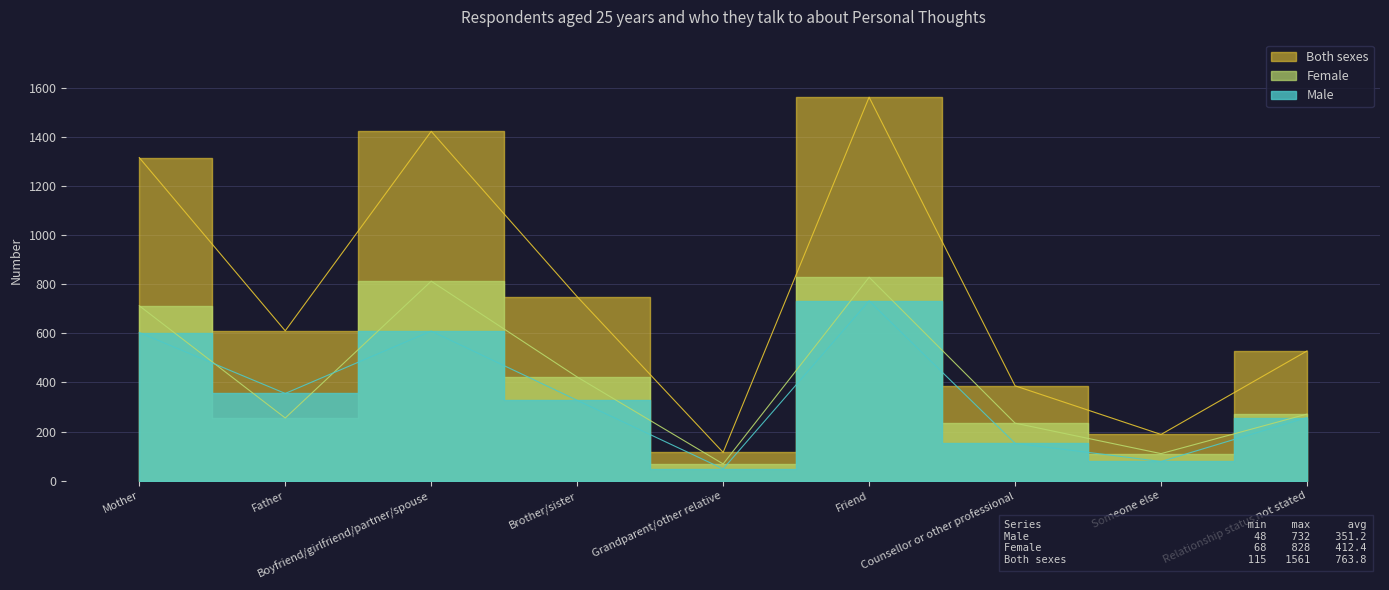

How many data points in Both sexes are less than 610?

4